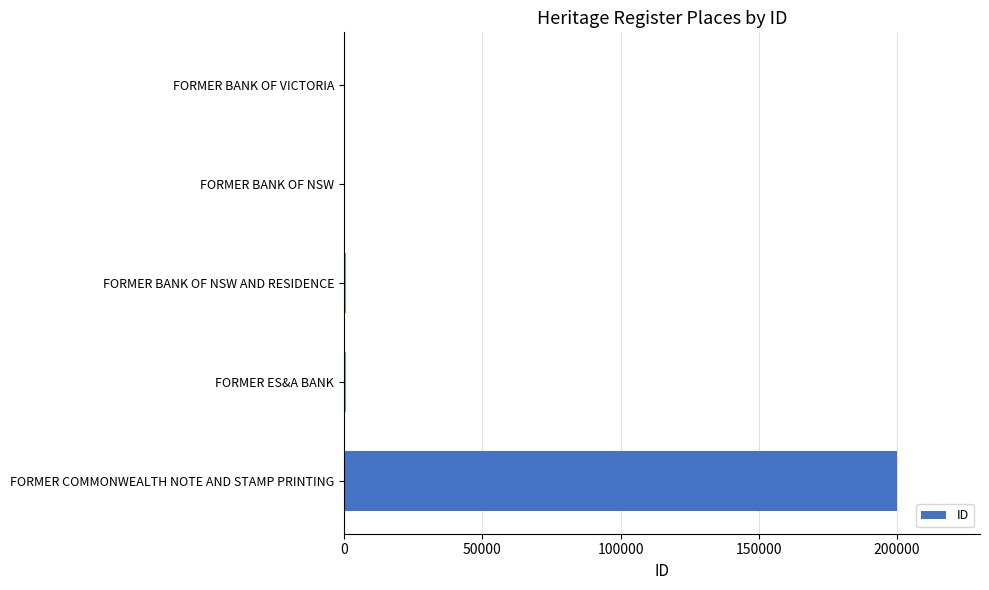

What is the maximum value shown in the chart?

199986